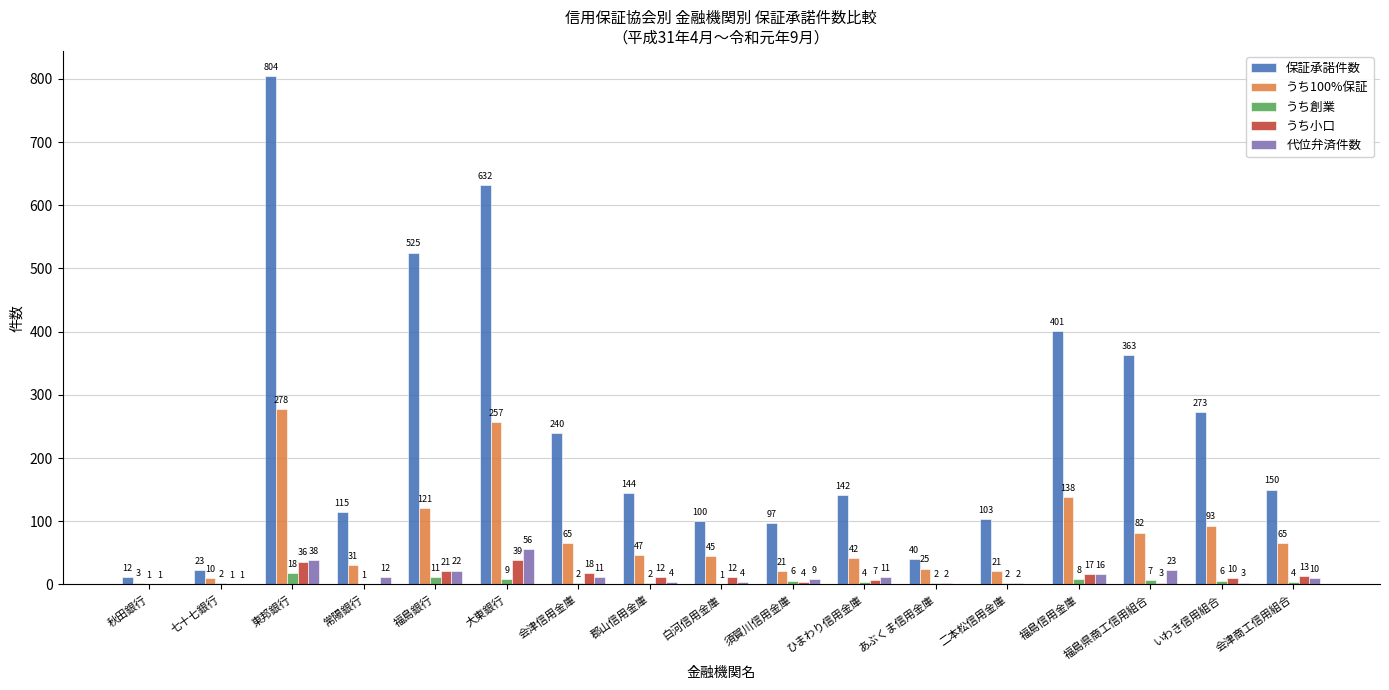

True or false: 保証承諾件数 has a value of 1067 at 大東銀行.

False